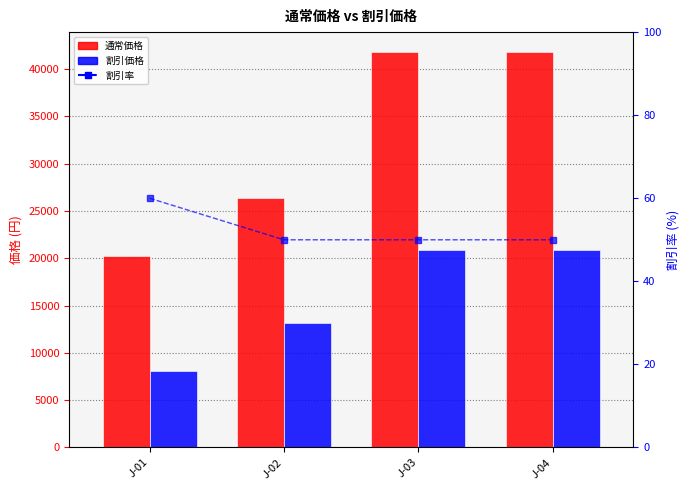

What is the difference between the maximum and minimum values in the 割引率 series?

10